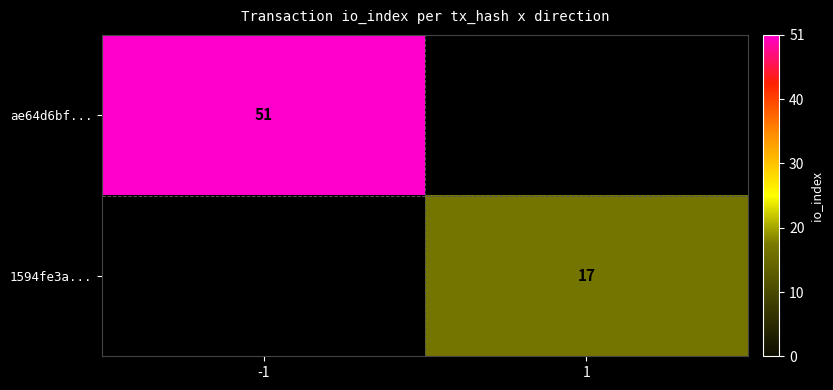

At how many categories does at least one series exceed 46?

1